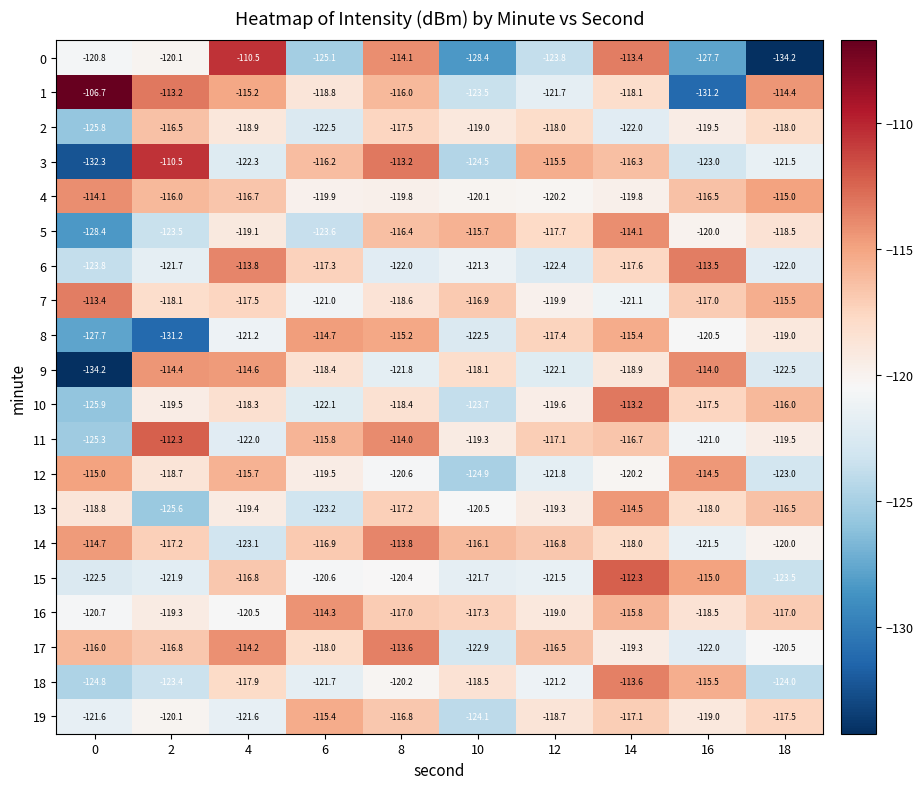

What value does the 2 series have at 0?

-125.8